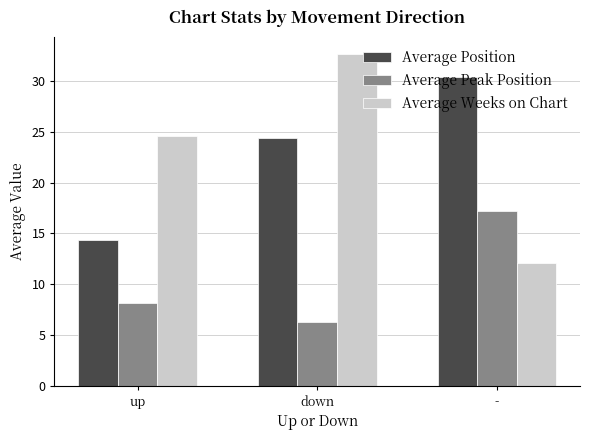

Is the value of Average Weeks on Chart at - greater than the value of Average Peak Position at up?

Yes